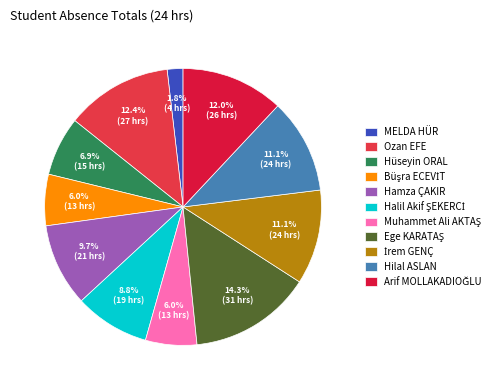

What is the smallest slice in the pie chart?

MELDA HÜR